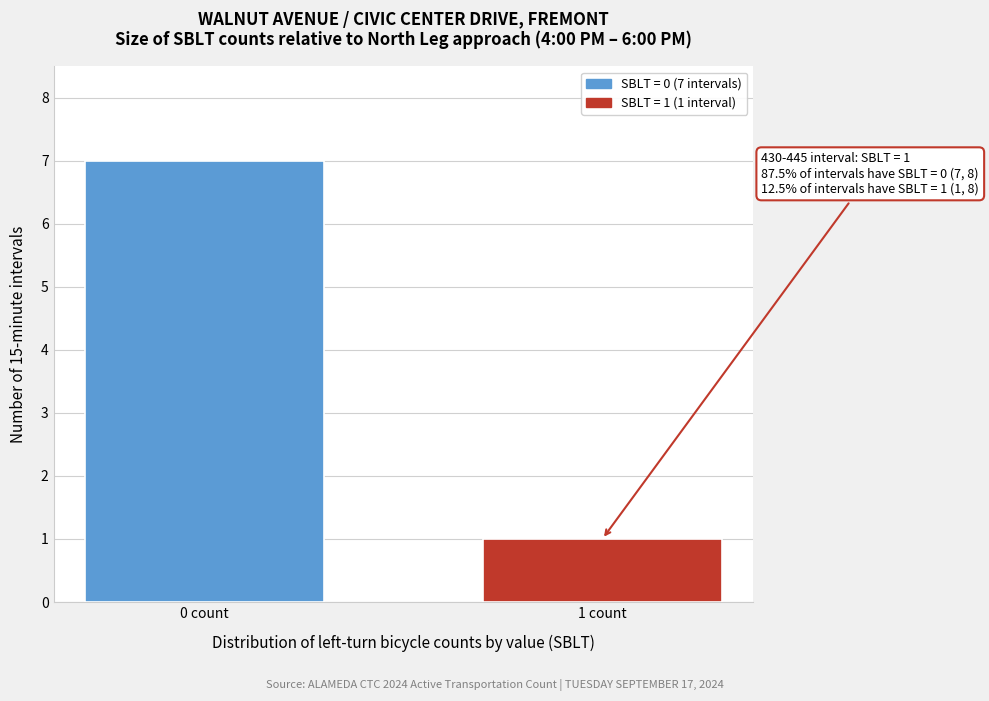

Reading left to right, transcribe all the data shown in this chart.

7	1